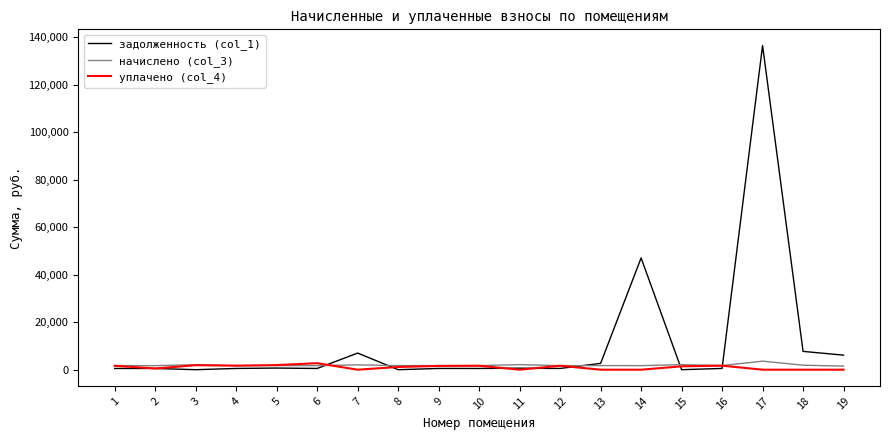

What is the maximum value shown in the chart?

136491.3